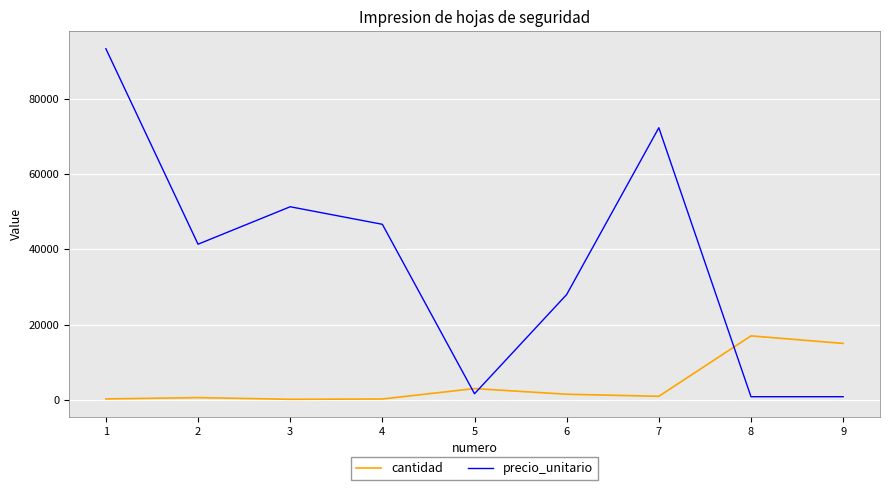

Between 2 and 8, which series saw the biggest shift?

precio_unitario